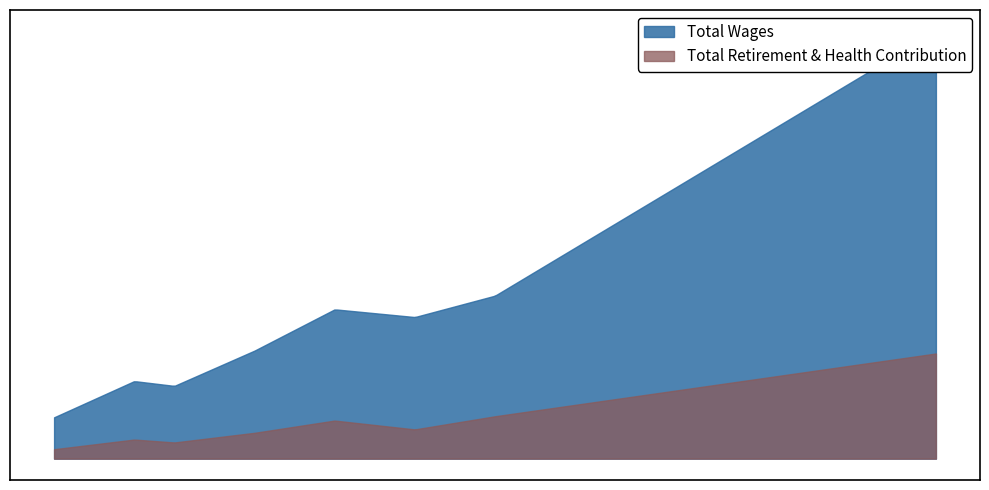

List the series in order of their overall mean, highest first.

Total Wages, Total Retirement & Health Contribution